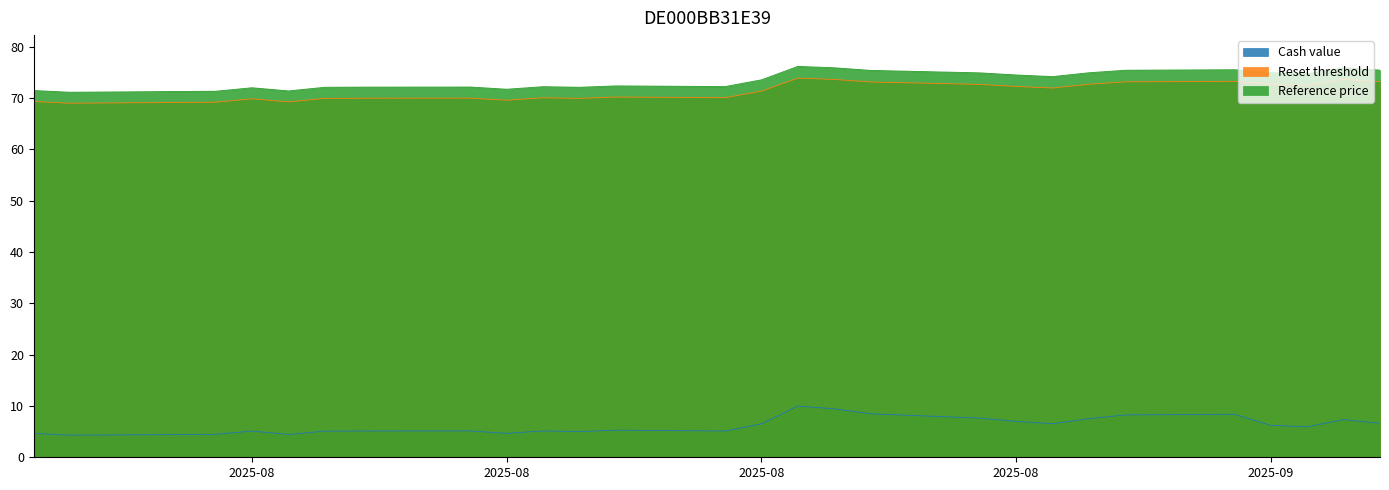

At which label does Reset threshold reach its peak?

2025-08-20